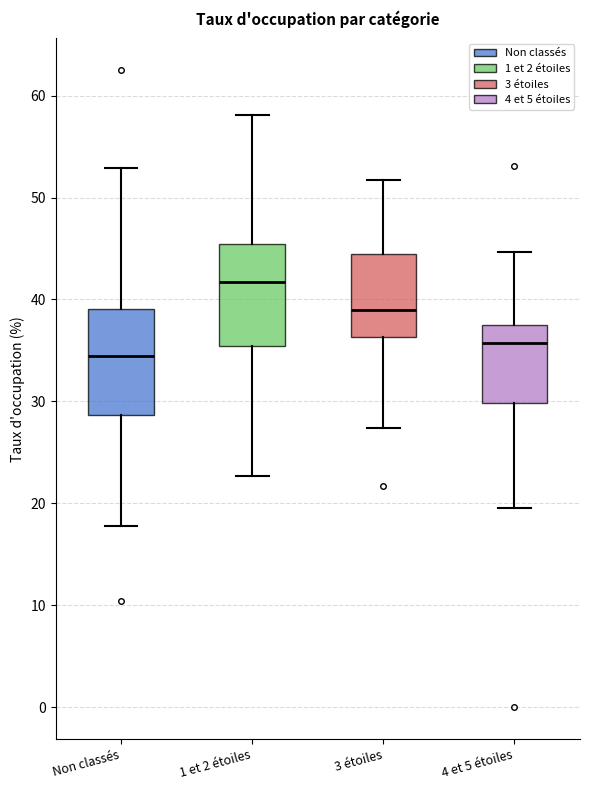

Which box has the lowest median line?

Non classés